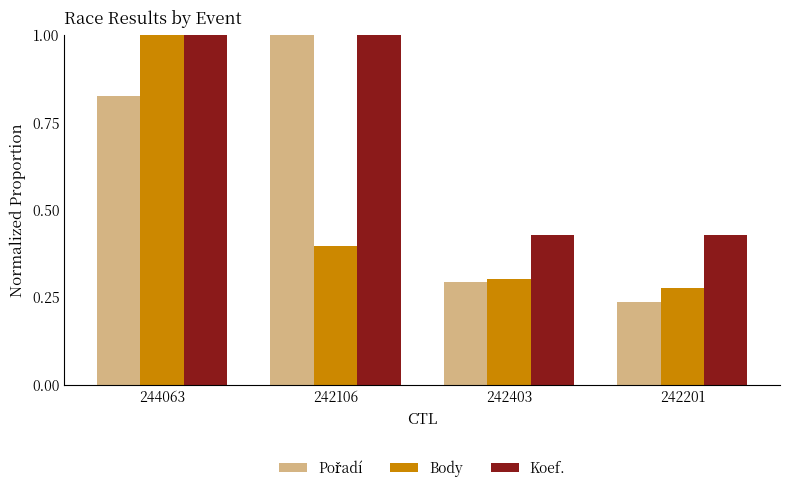

What position from the right is 242106?

3